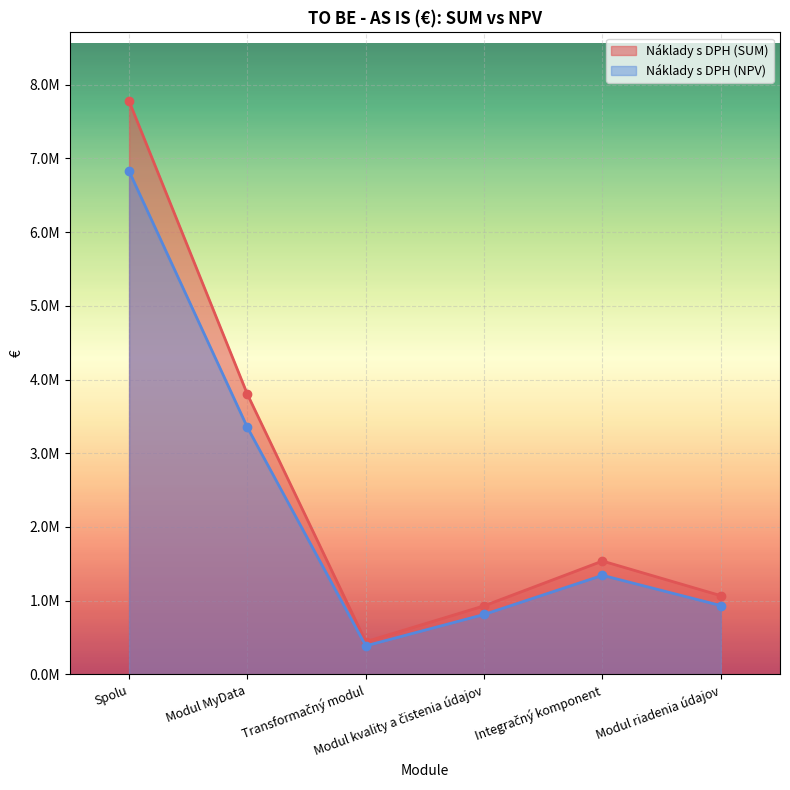

What is the minimum value shown in the chart?

387194.8